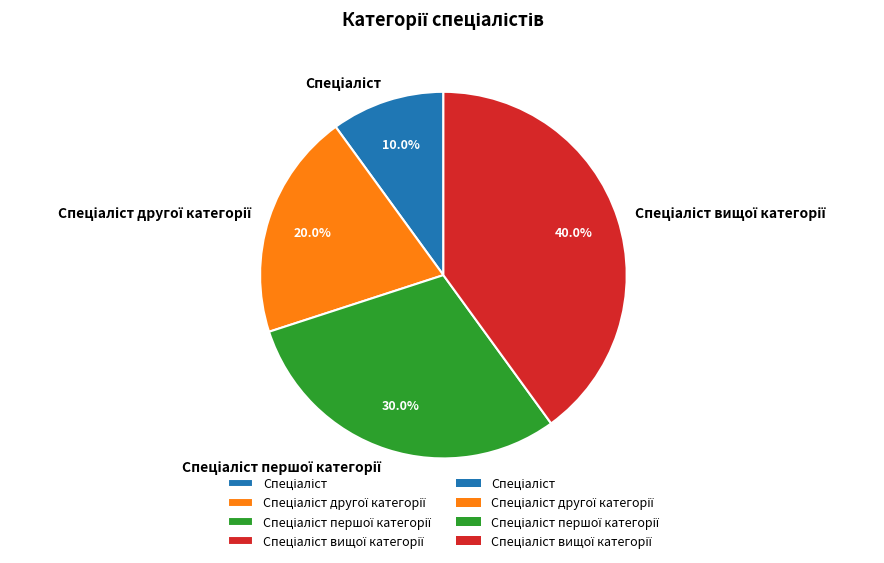

Is there any slice that represents more than half of the pie?

No